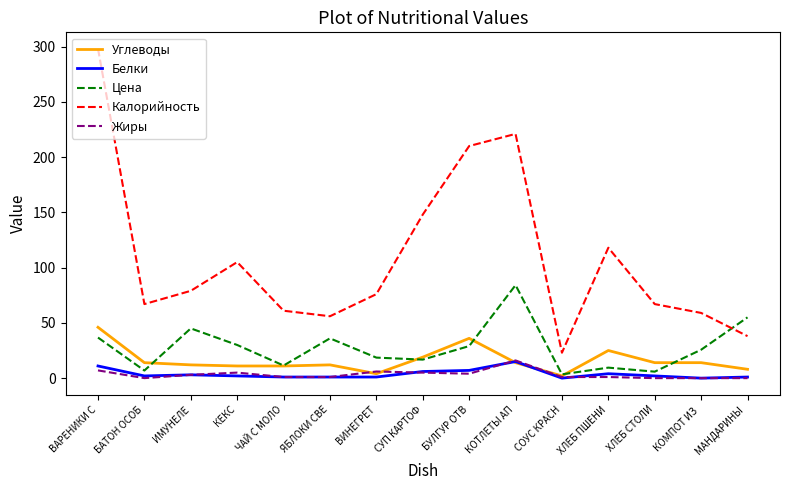

At which category is the sum across all series the highest?

ВАРЕНИКИ С